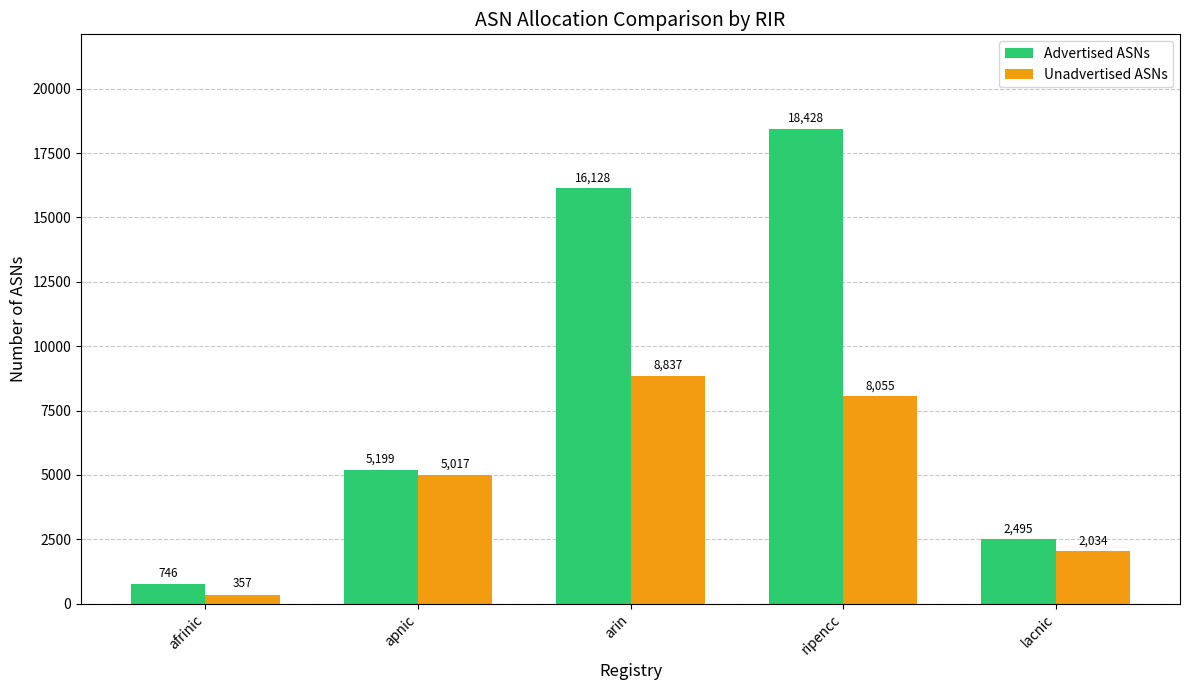

What is the sum of the Advertised ASNs values at arin and afrinic?

16874